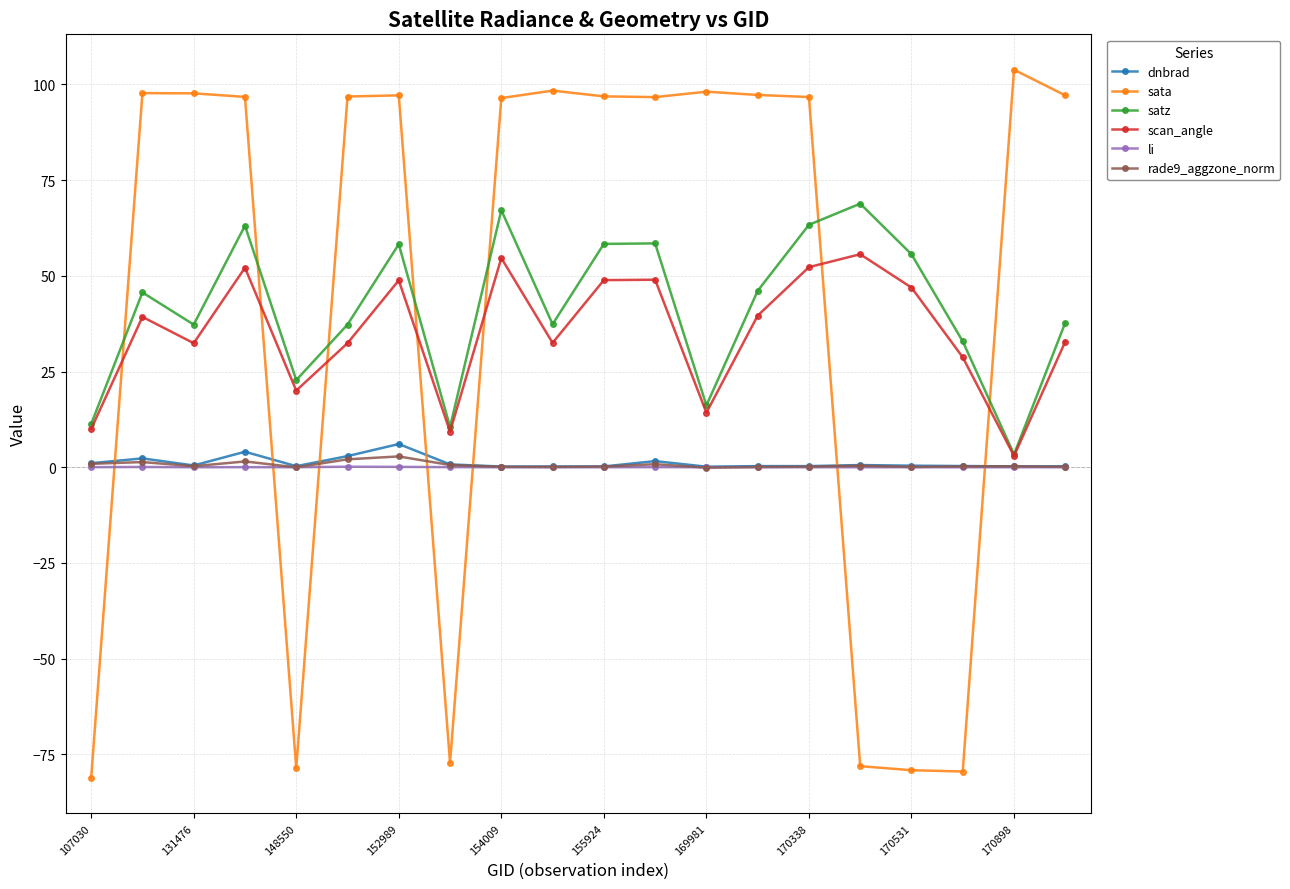

Which series has the largest range (max minus min)?

sata